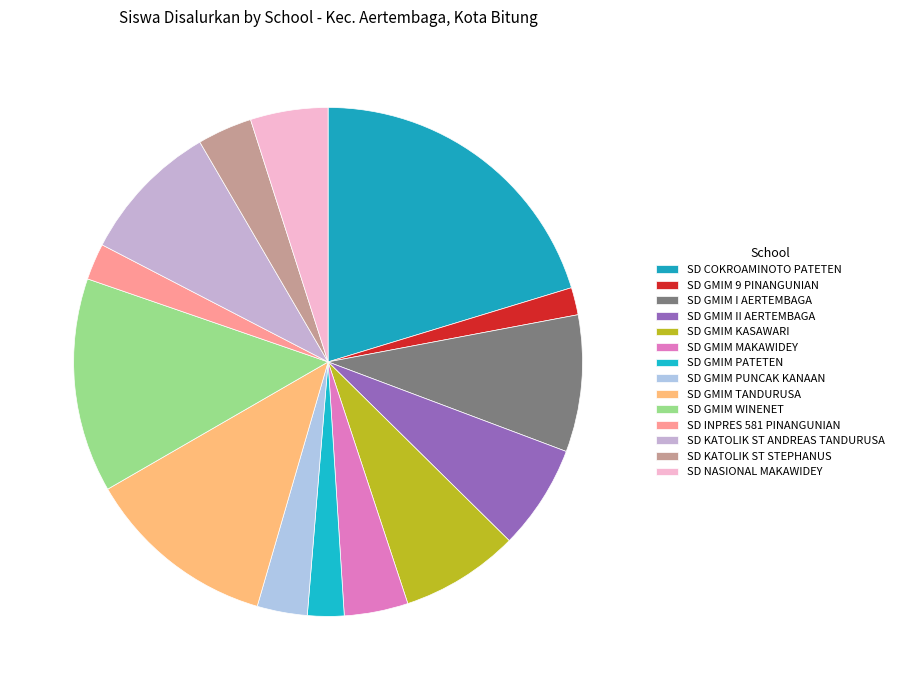

Which slice is the smallest?

SD GMIM 9 PINANGUNIAN